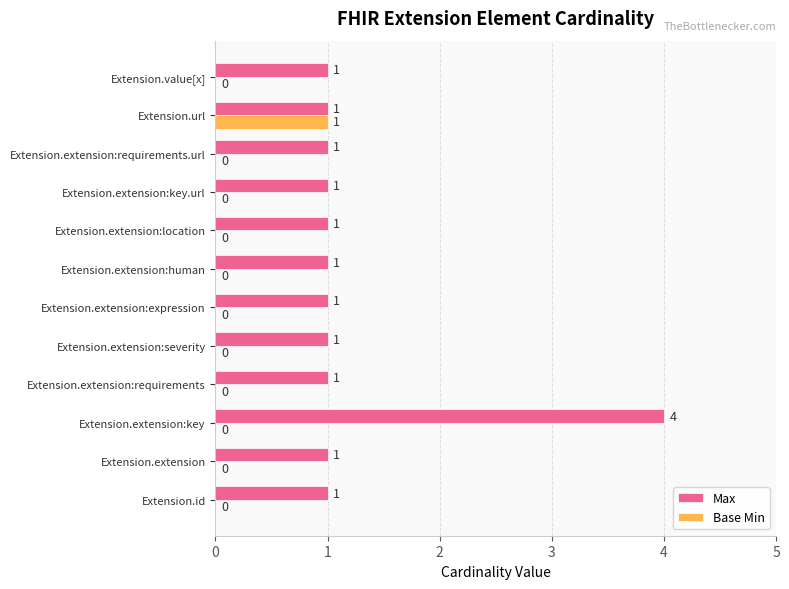

Which series has the widest spread of values?

Max